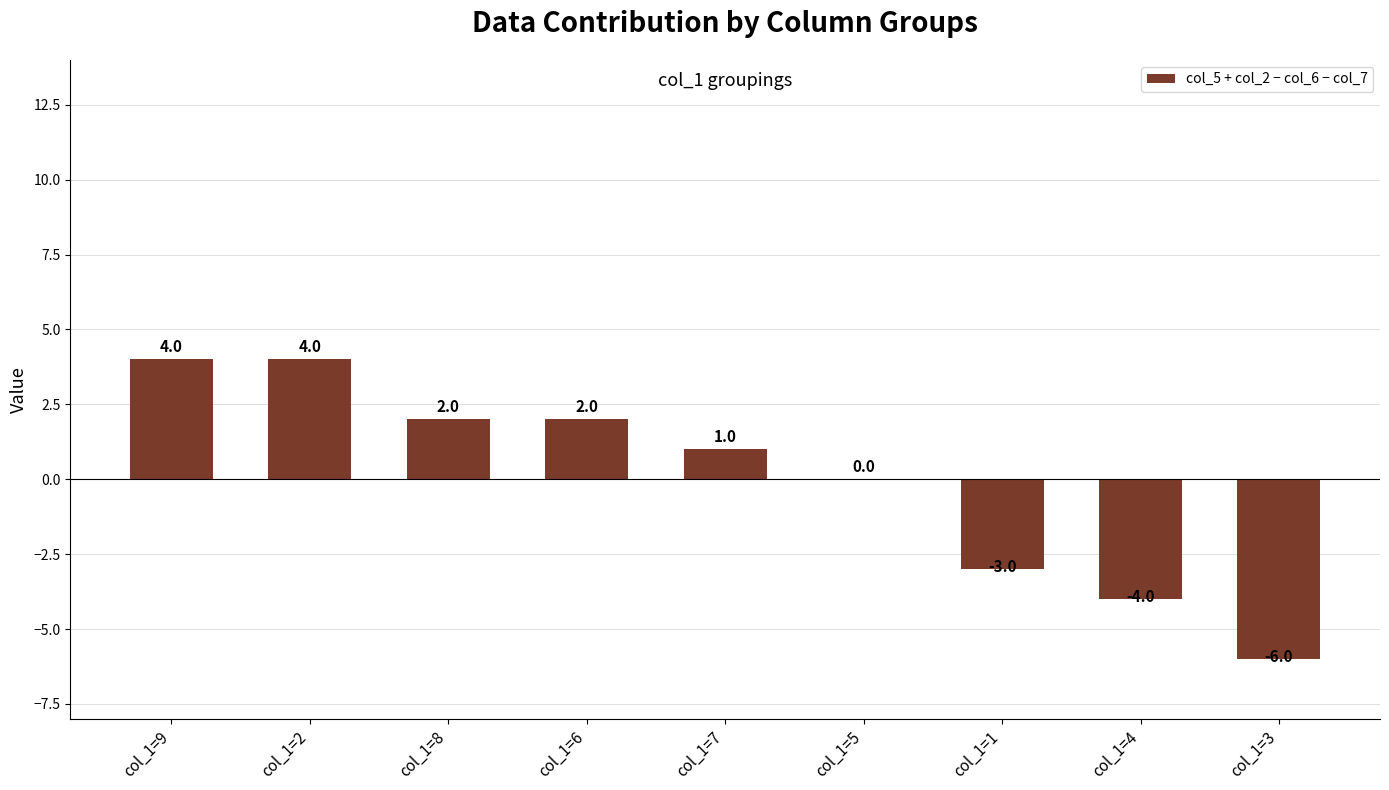

What is the ratio of the value at col_1=2 to the value at col_1=6?

2.0